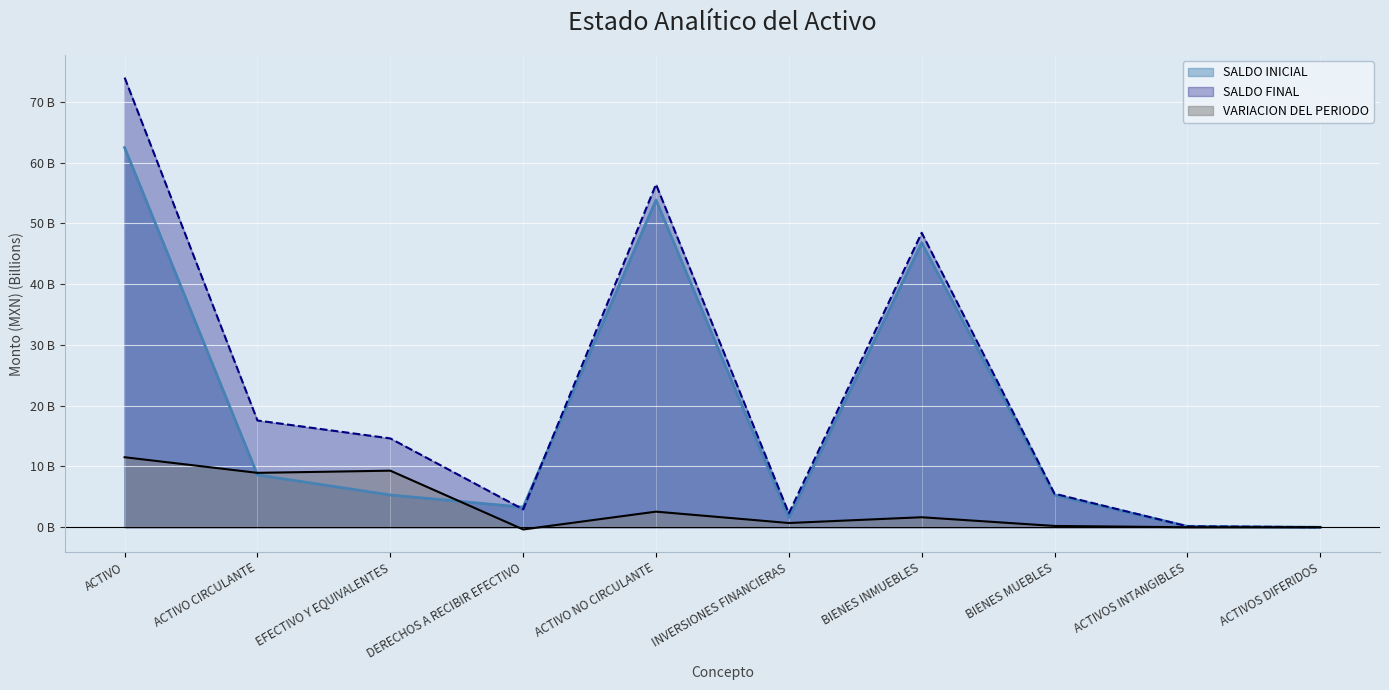

What is the sum of the VARIACION DEL PERIODO values at ACTIVO and BIENES MUEBLES?

11.7